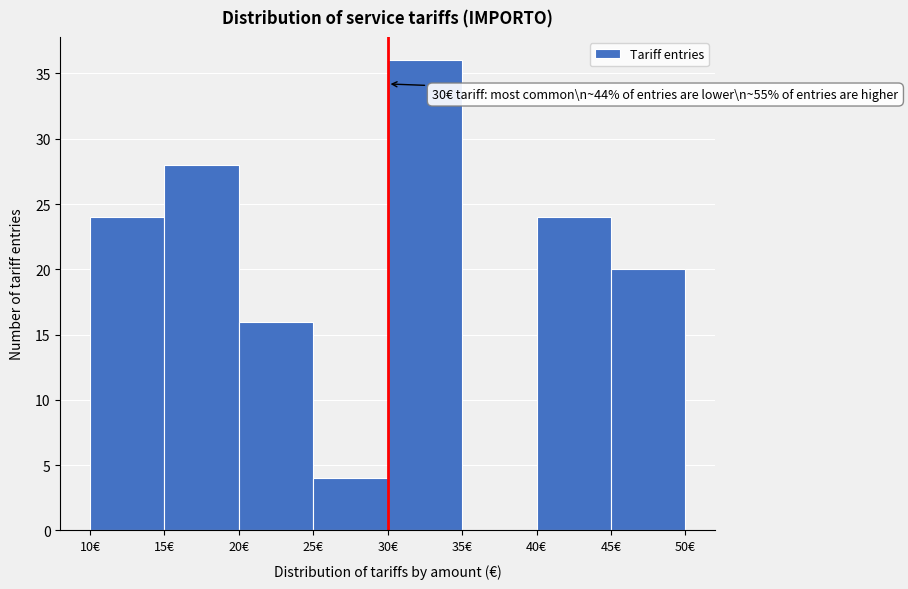

Over which range of the x-axis is the bar tallest?

30 to 35